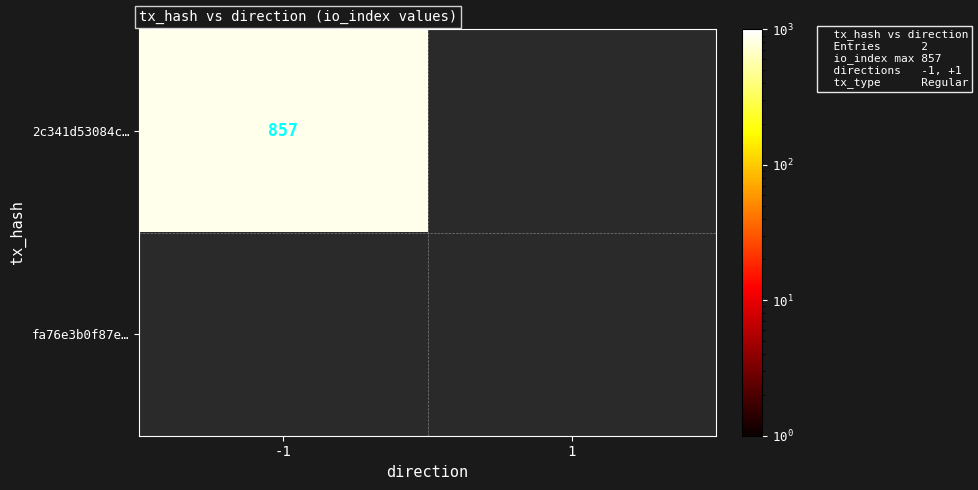

The 2c341d53084c… series shows 431 at -1. True or false?

False